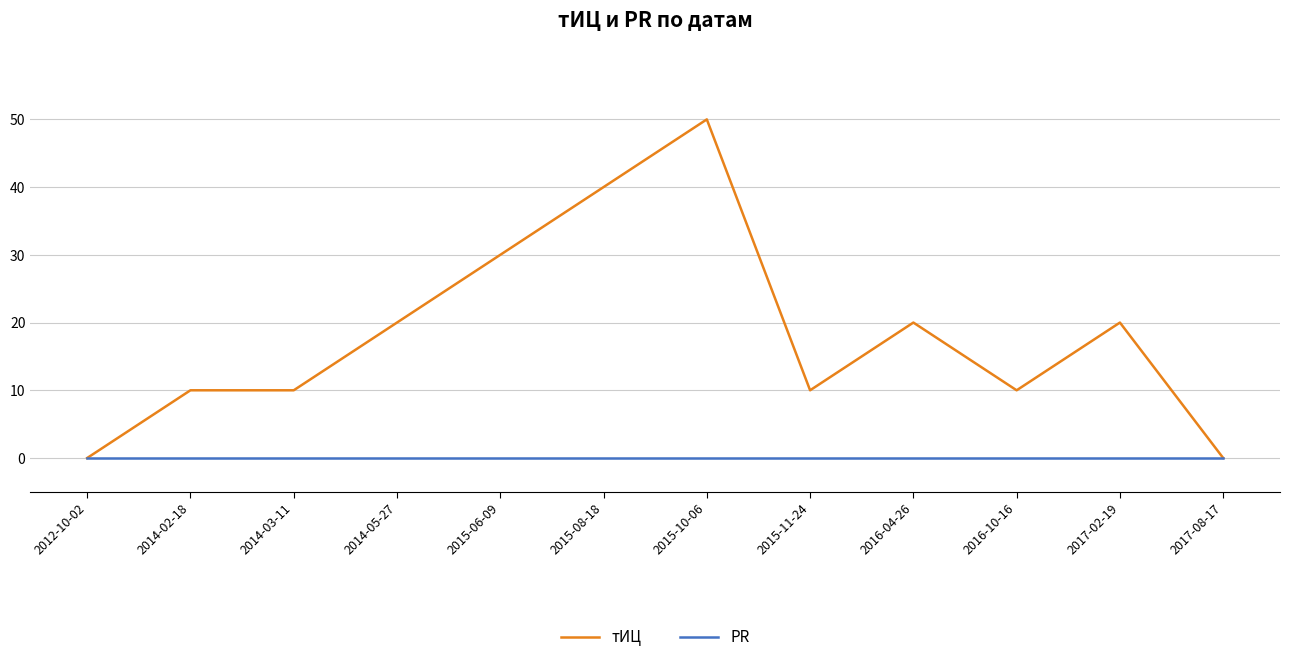

What is the greatest value displayed?

50